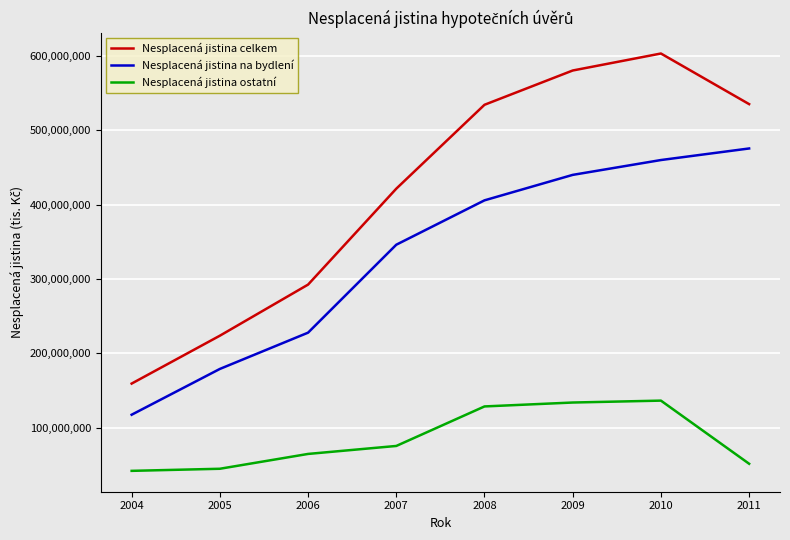

Which series changed the most between 2006 and 2011?

Nesplacená jistina na bydlení